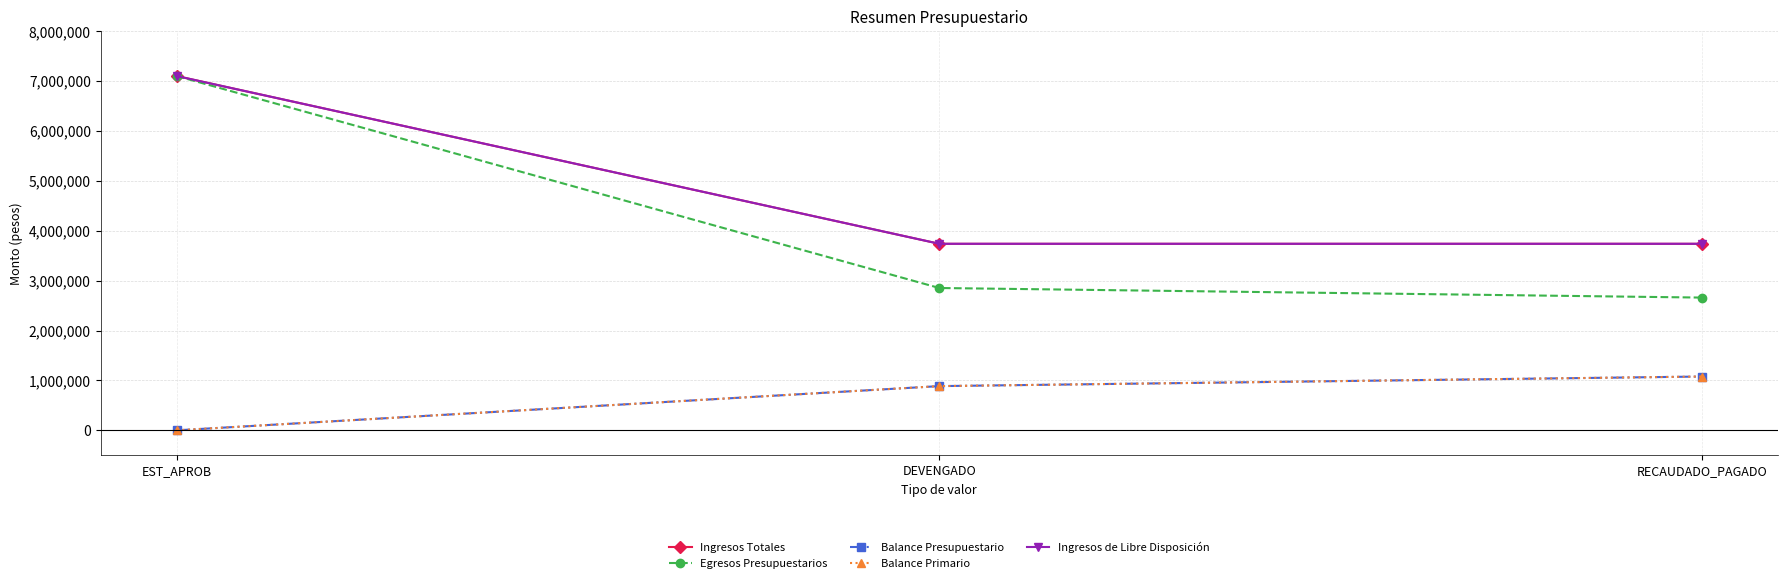

Does the chart have visible grid lines?

Yes